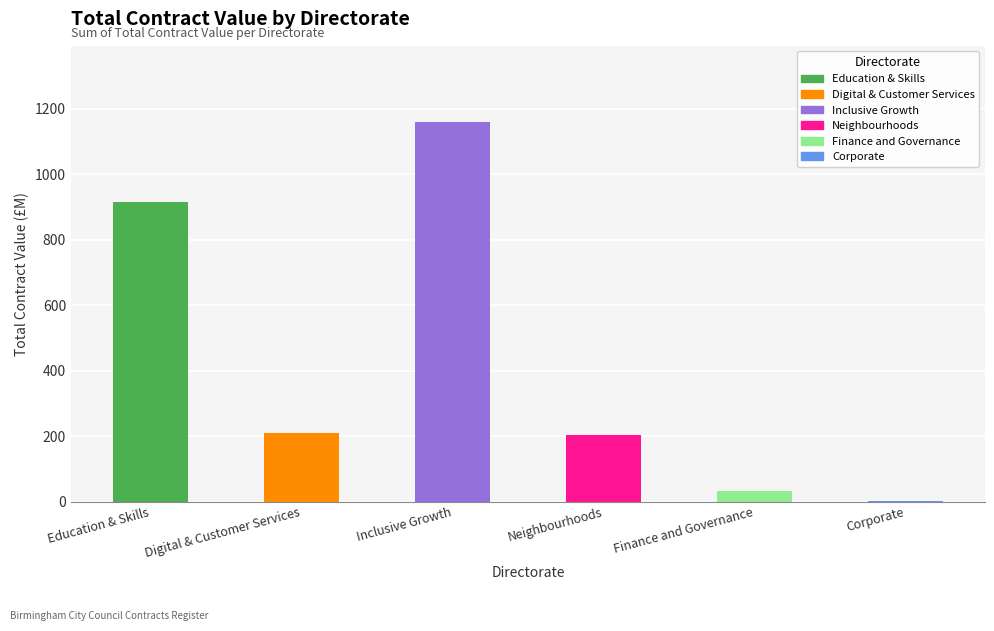

What is the sum of all values?

2523.9